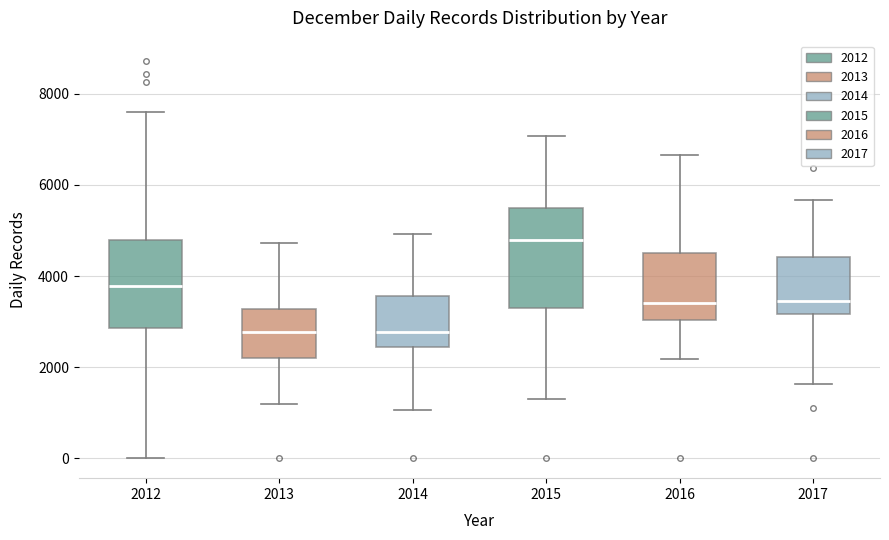

Where does the upper whisker of the box at x = 2012 end on the y-axis? The values are not printed on the chart, so give them approximately, as read against the axis.

7600